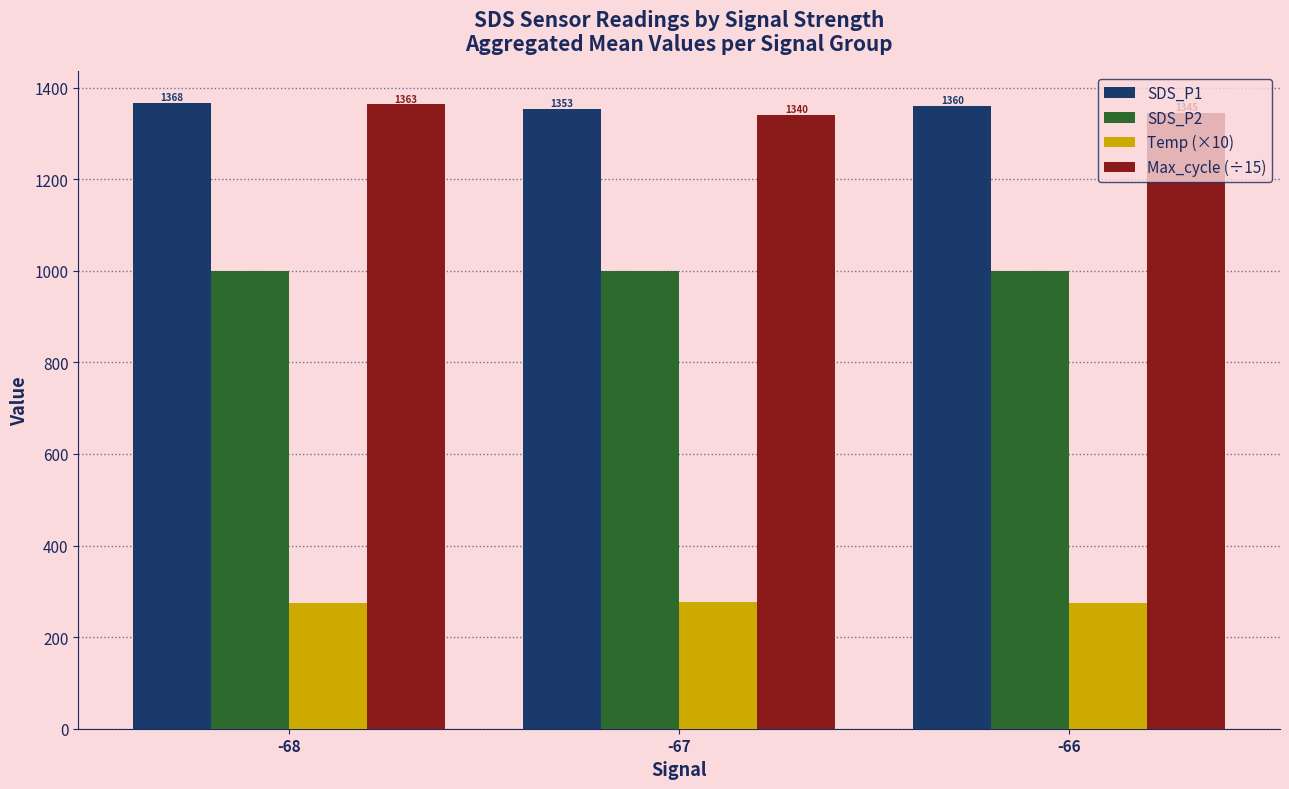

Is it true that Max_cycle (÷15) equals 365.8 at -67?

False